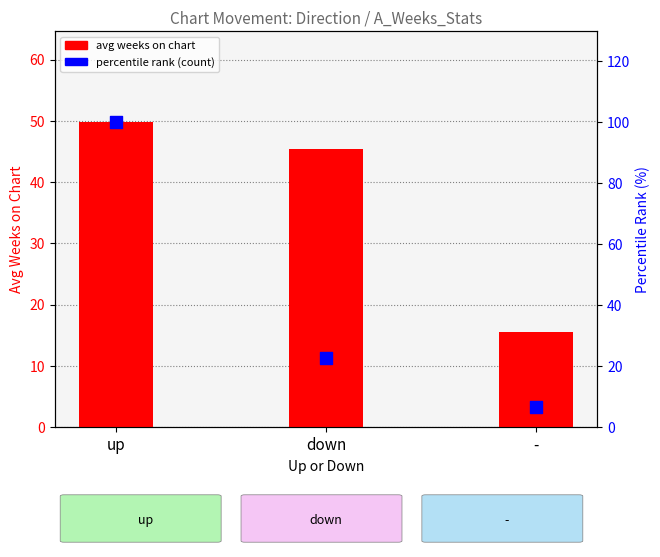

At how many categories does at least one series exceed 35?

2